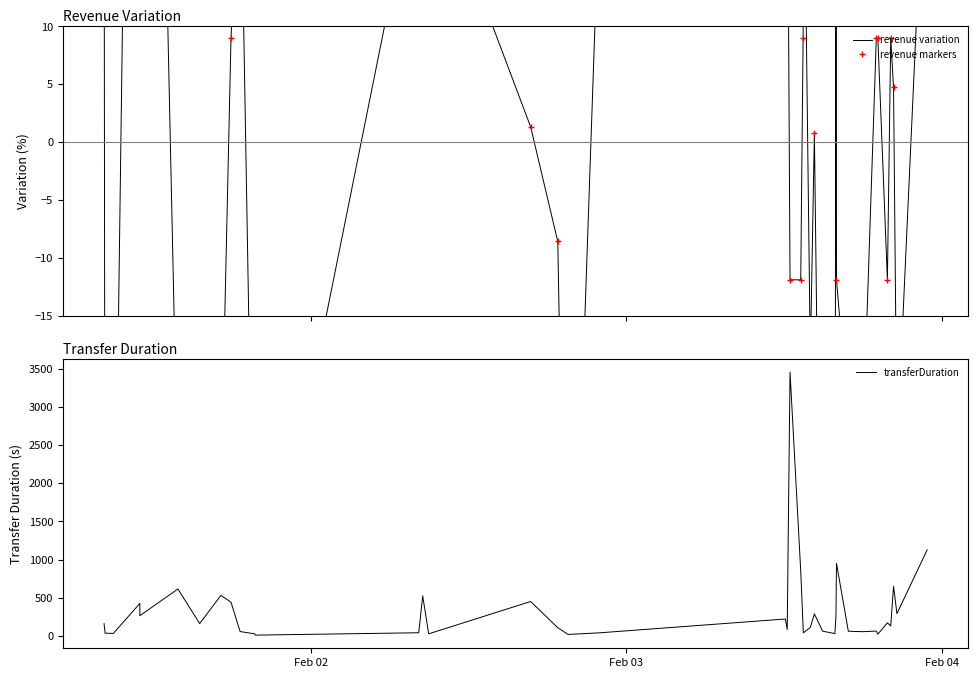

True or false: transferDuration and revenue variation cross at least once.

False